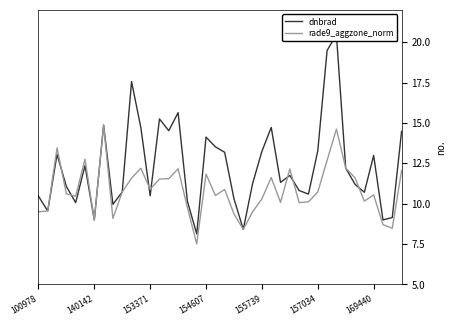

Which series has the widest spread of values?

dnbrad